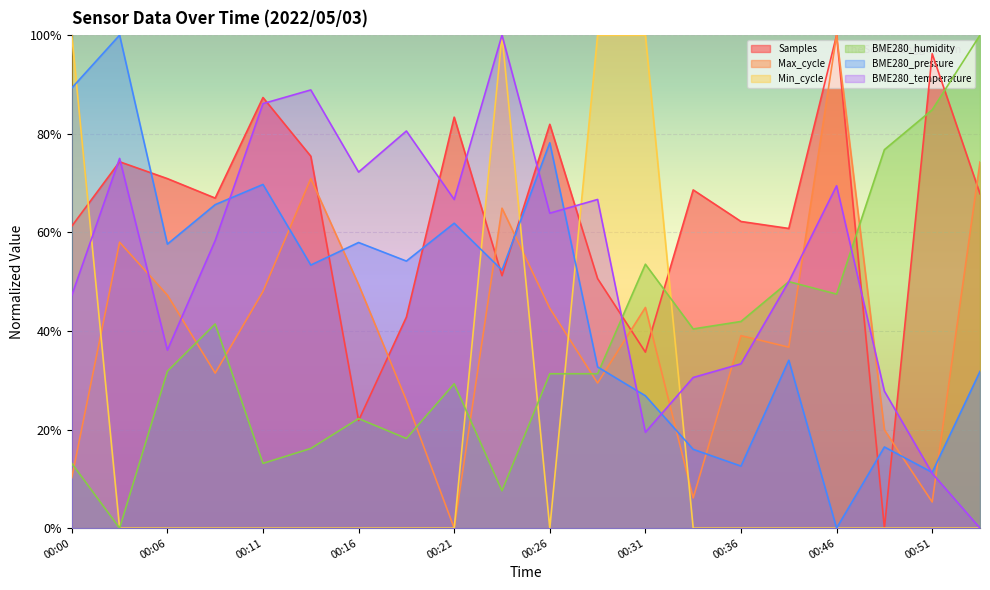

What is the highest value of the BME280_pressure series?

100.0